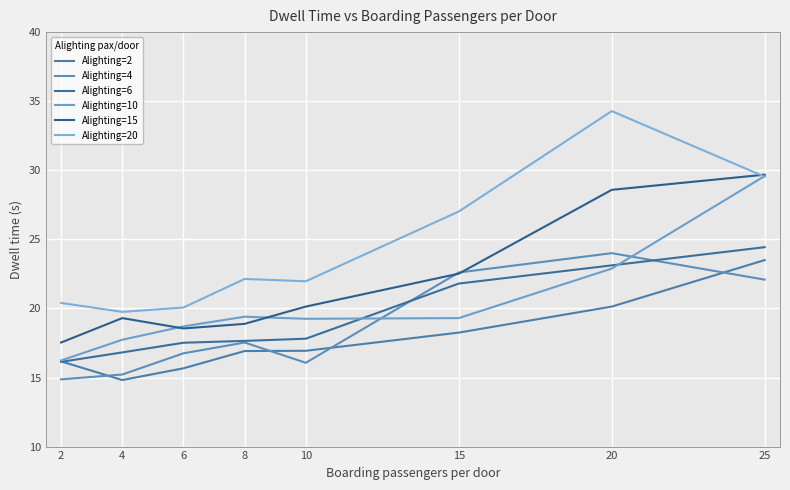

The Alighting=2 series shows 29.7 at 8. True or false?

False